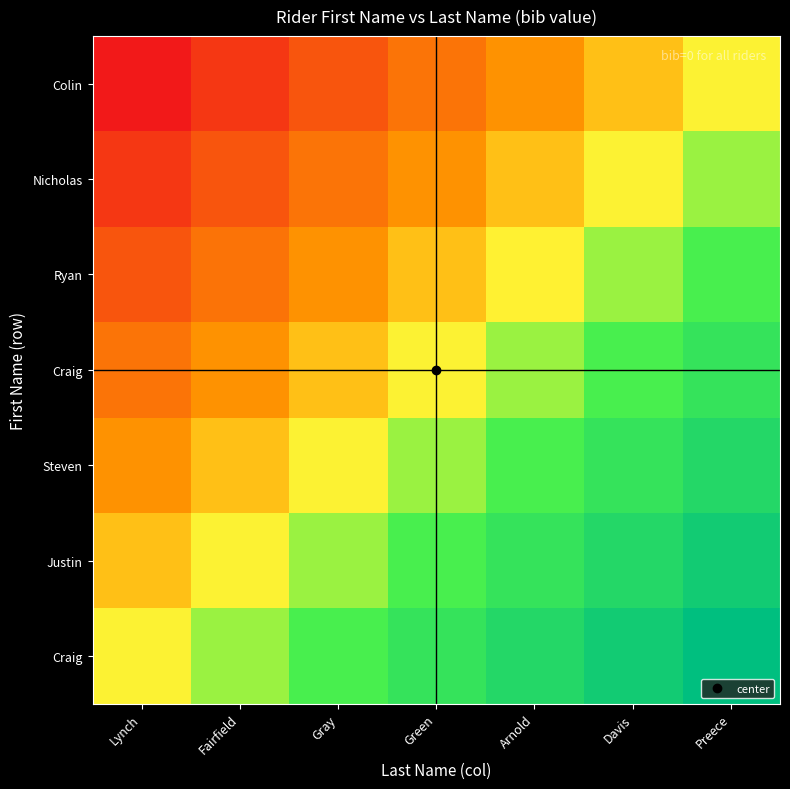

What is the smallest value displayed?

-1.0